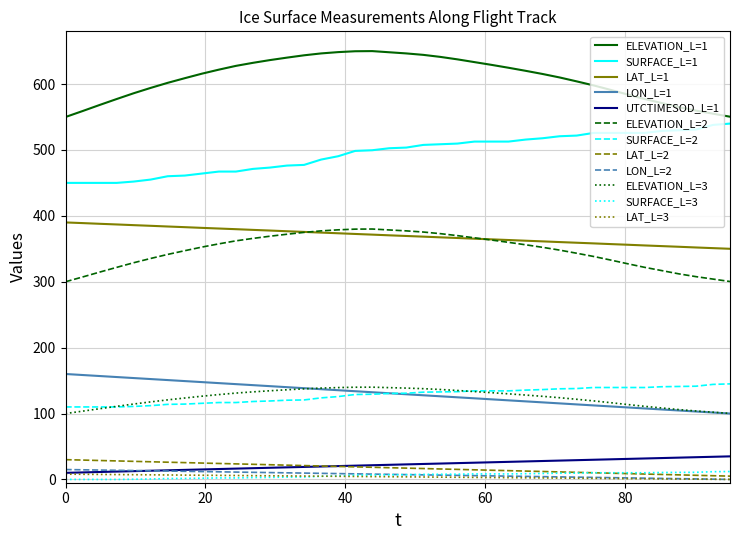

True or false: ELEVATION_L=1 and LON_L=1 intersect in this chart.

False